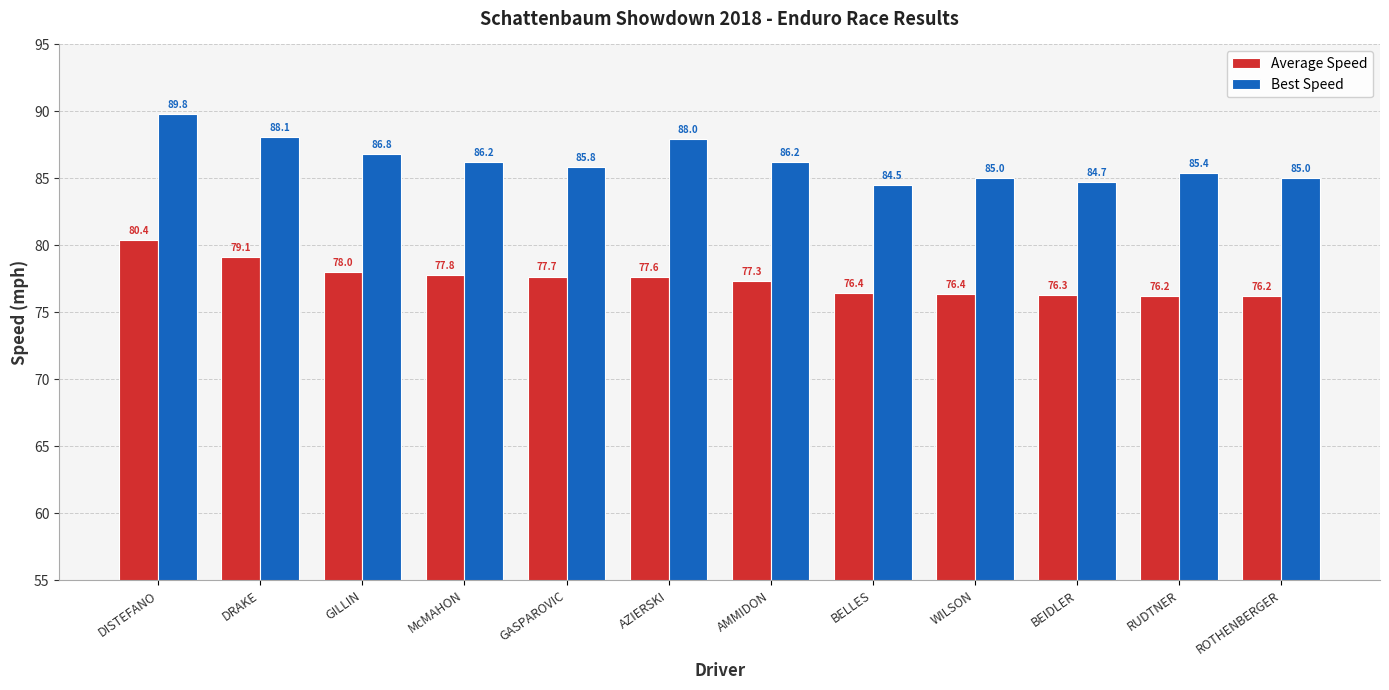

How many bars are there in each group?

2